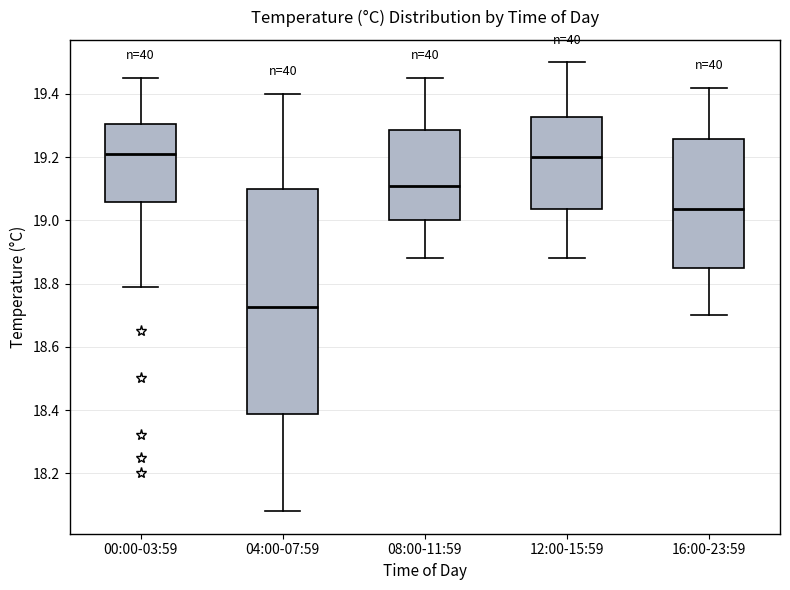

Where is the upper edge of the box for 00:00-03:59 on the y-axis? The values are not printed on the chart, so give them approximately, as read against the axis.

19.30